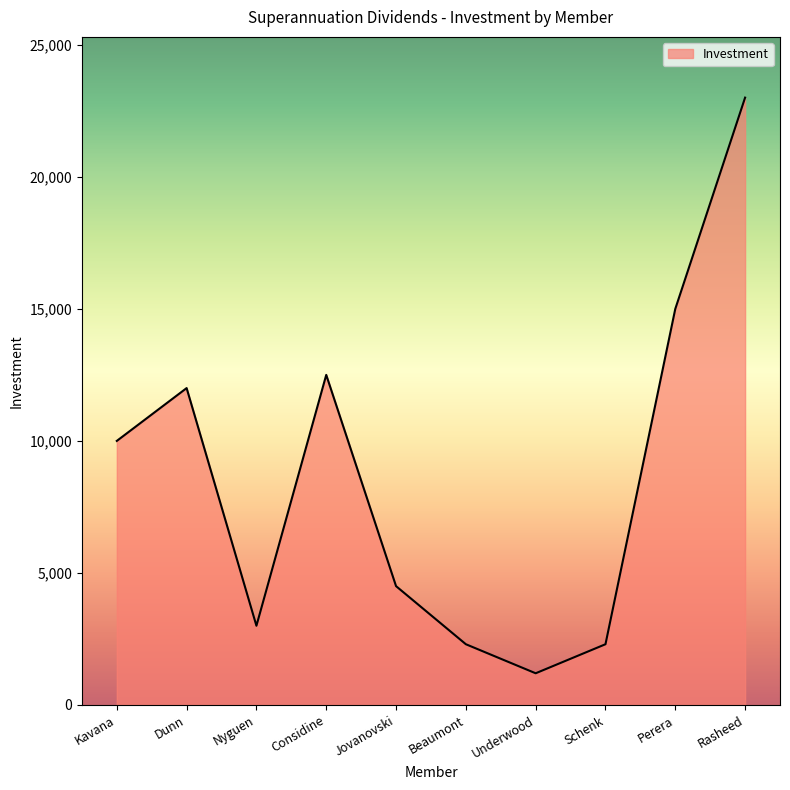

What is the sum of all values?

85800